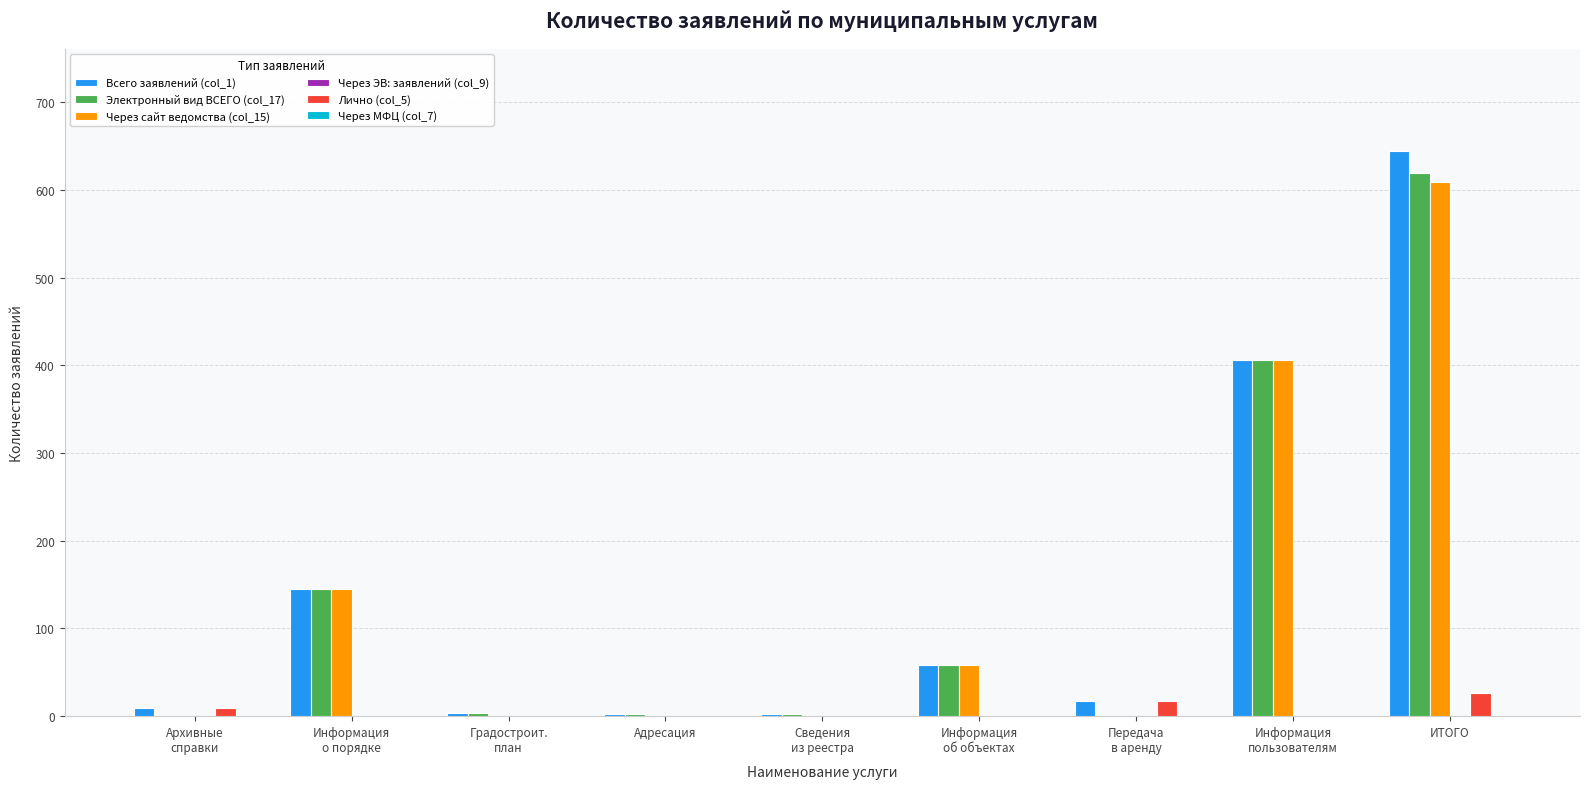

The Лично (col_5) series shows 0 at Информация
пользователям. True or false?

True